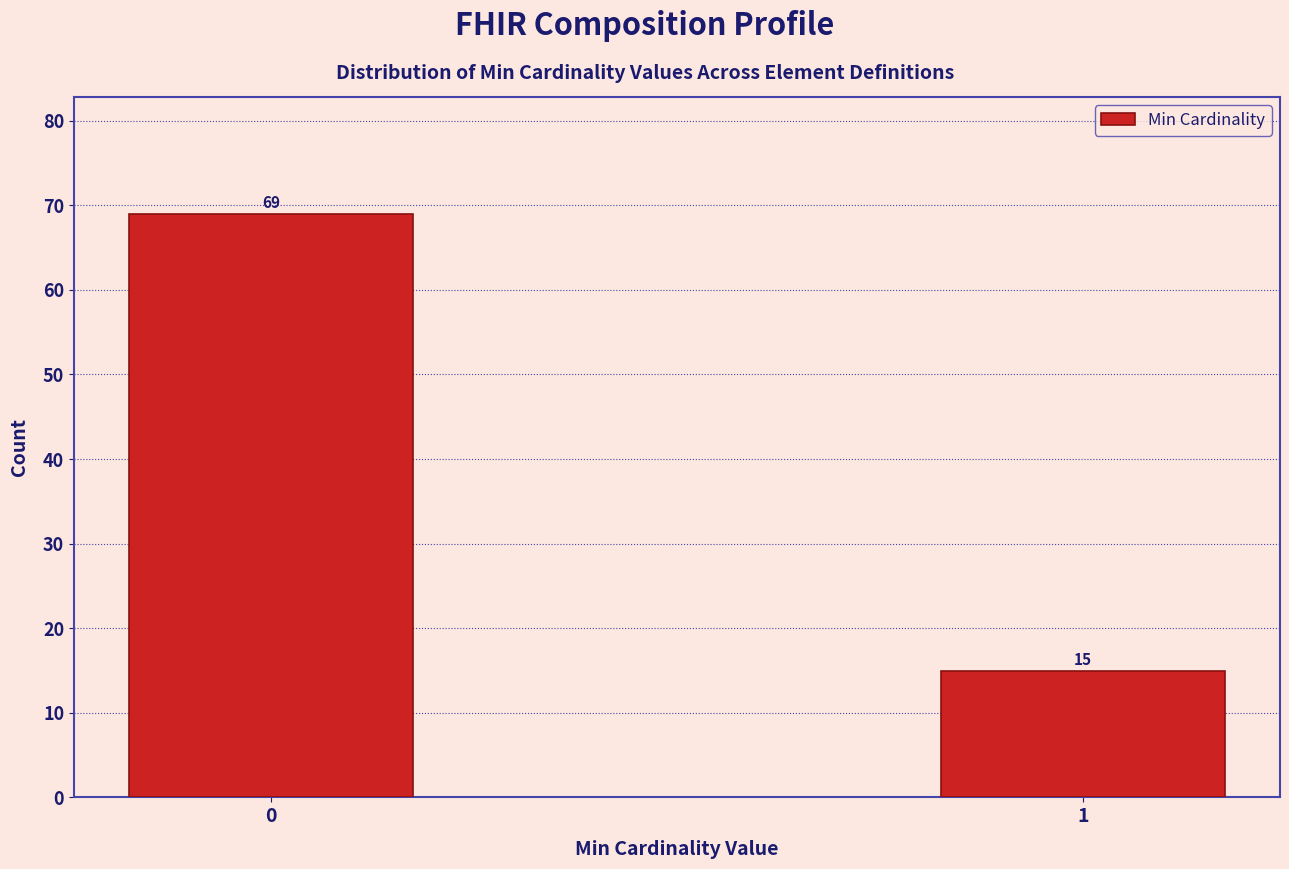

Reading left to right, what are all the values shown in this chart?

0=69	1=15